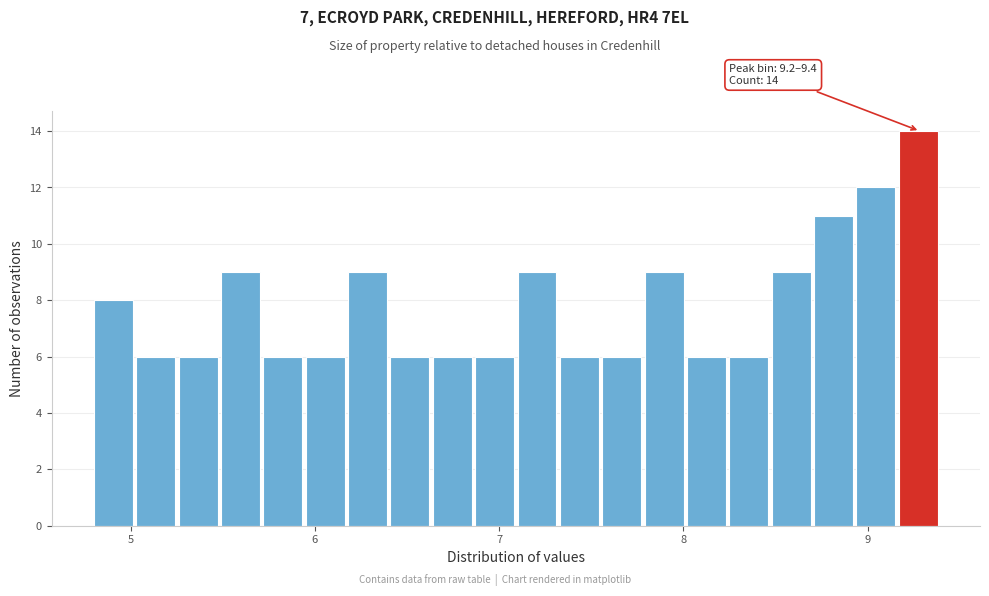

Around what value on the x-axis is the tallest bar? Give the approximate position of its centre, as read against the axis.

9.3